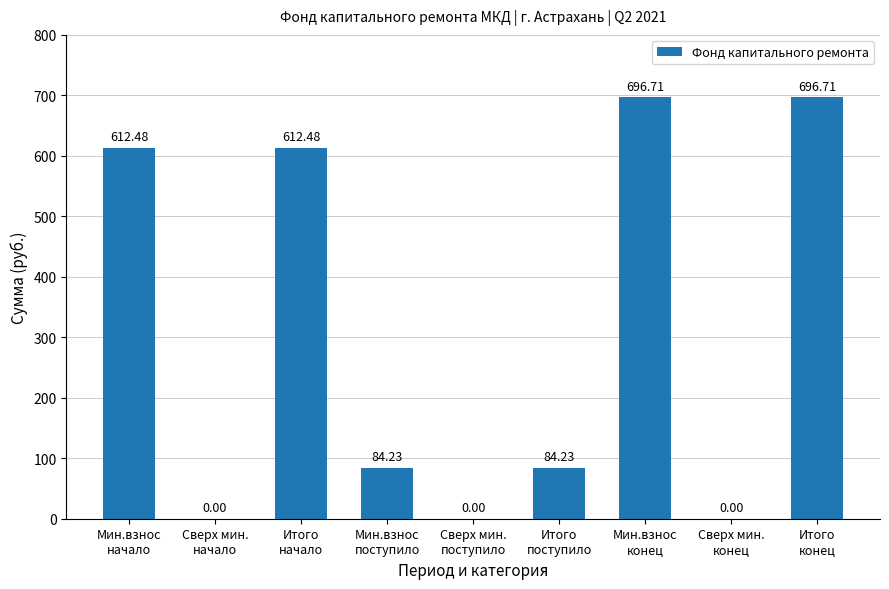

Reading left to right, list all the values displayed in this chart.

Мин.взнос
начало=612.5	Сверх мин.
начало=0.0	Итого
начало=612.5	Мин.взнос
поступило=84.2	Сверх мин.
поступило=0.0	Итого
поступило=84.2	Мин.взнос
конец=696.7	Сверх мин.
конец=0.0	Итого
конец=696.7